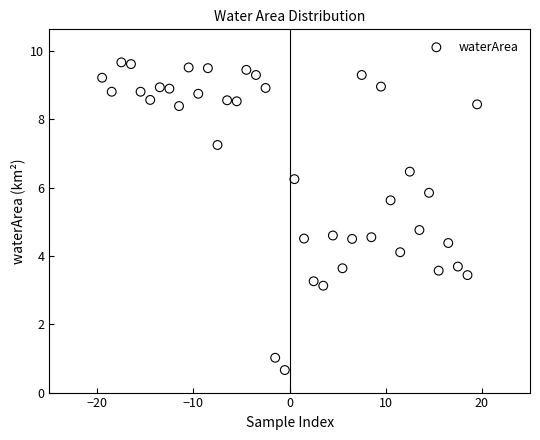

What is the range of Y values (max minus min)?

9.0